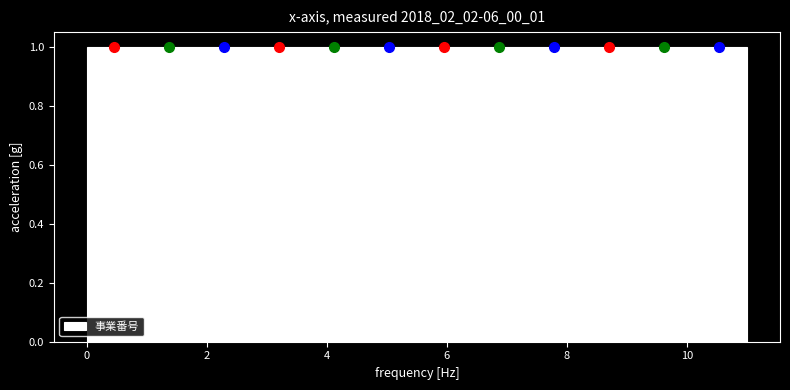

Reading left to right, transcribe this chart: for each bar, give the range it covers on the x-axis and its height. Neither the bar edges nor the heights are printed on the chart, so give them approximately, as read against the axes.

0.0 to 1.0: 1
1.0 to 1.8: 1
1.8 to 2.8: 1
2.8 to 3.6: 1
3.6 to 4.6: 1
4.6 to 5.6: 1
5.6 to 6.4: 1
6.4 to 7.4: 1
7.4 to 8.2: 1
8.2 to 9.2: 1
9.2 to 10.0: 1
10.0 to 11.0: 1